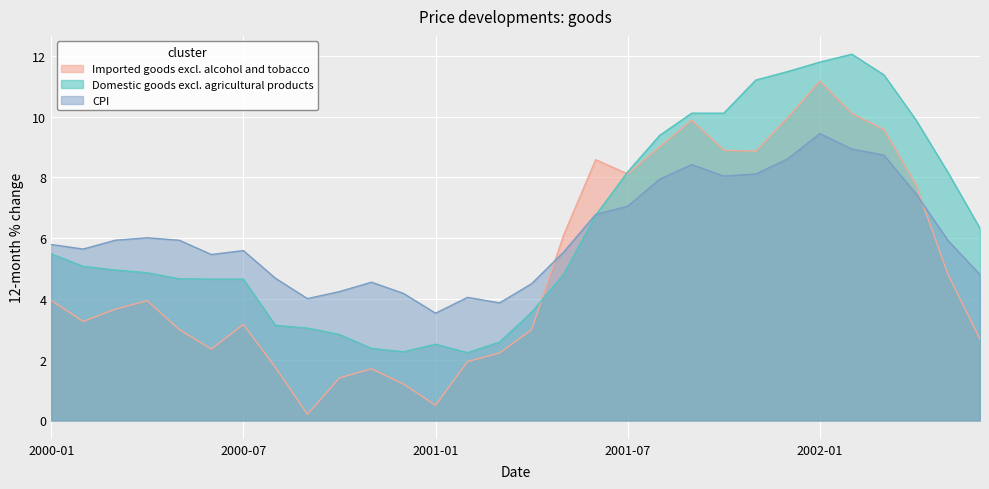

Rank the series by their maximum value, from highest to lowest.

Domestic goods excl. agricultural products, Imported goods excl. alcohol and tobacco, CPI